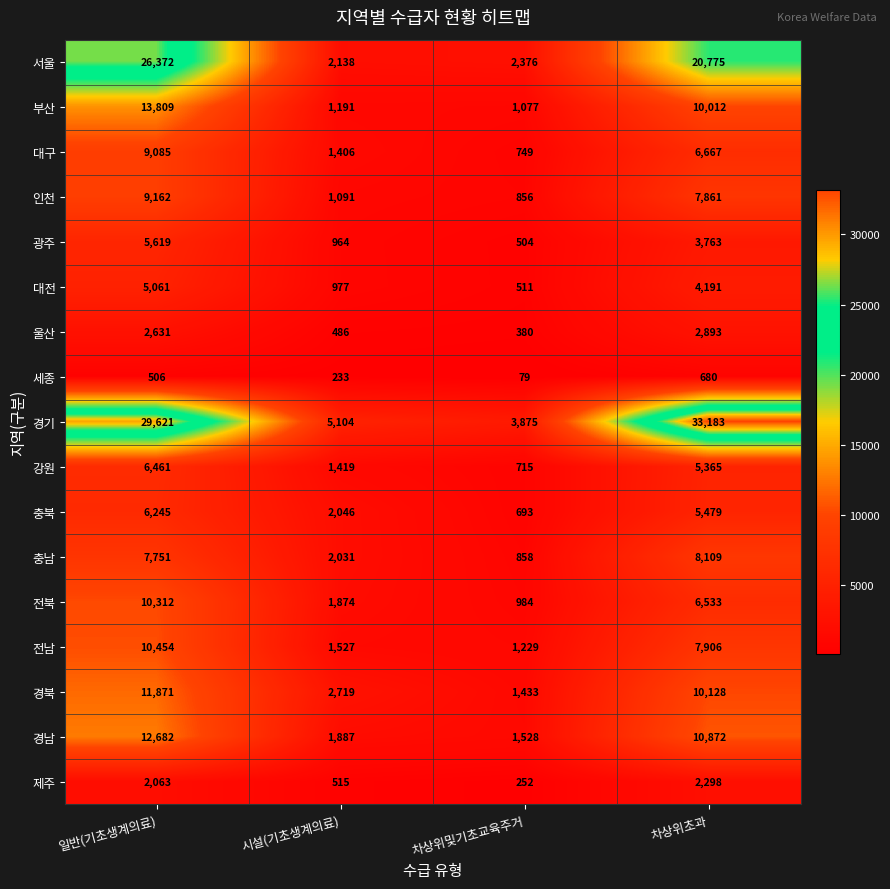

What is the minimum value shown in the chart?

79